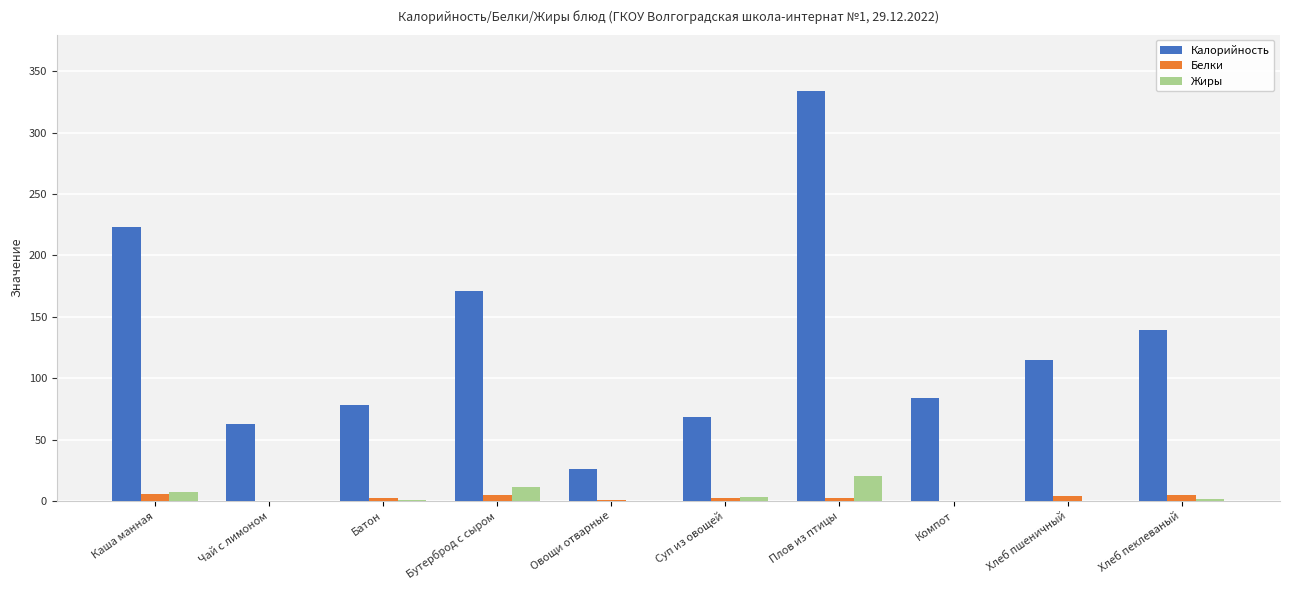

Which category has the highest value in the Жиры series?

Плов из птицы